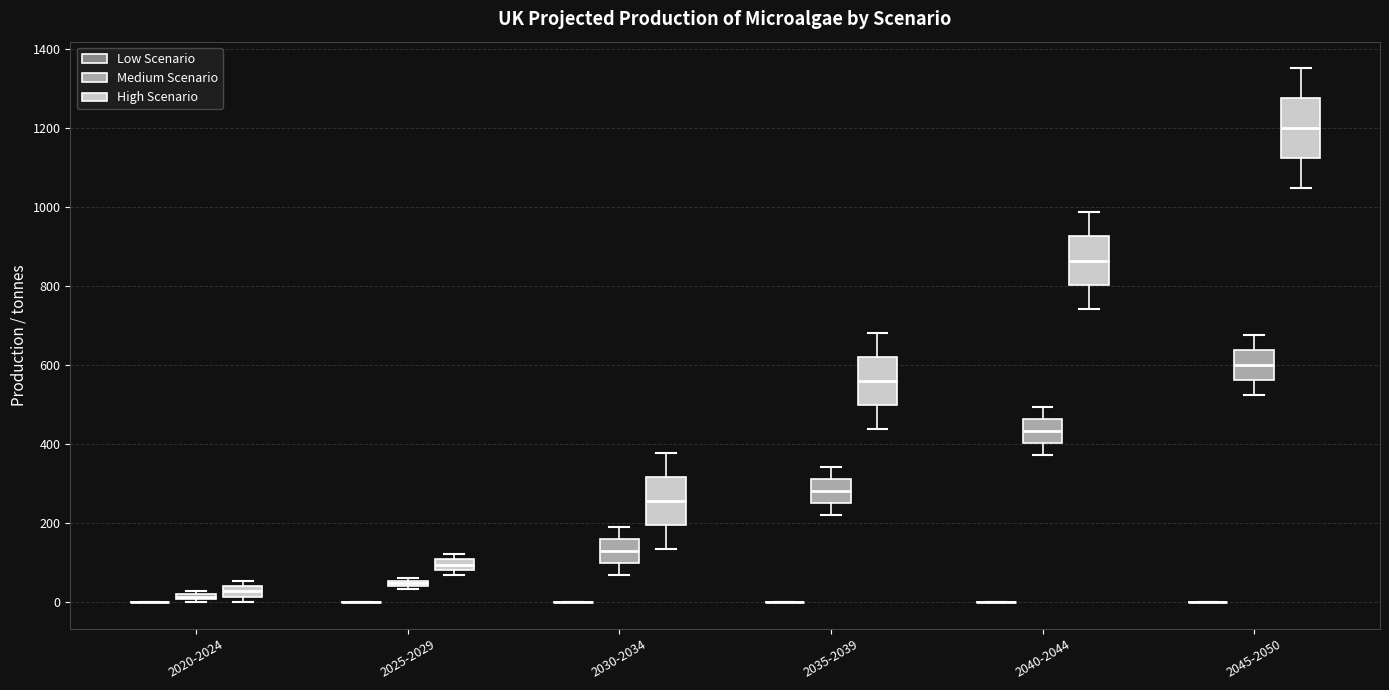

Which box is the tallest, from its lower edge to its upper edge?

2045-2050 (High Scenario)